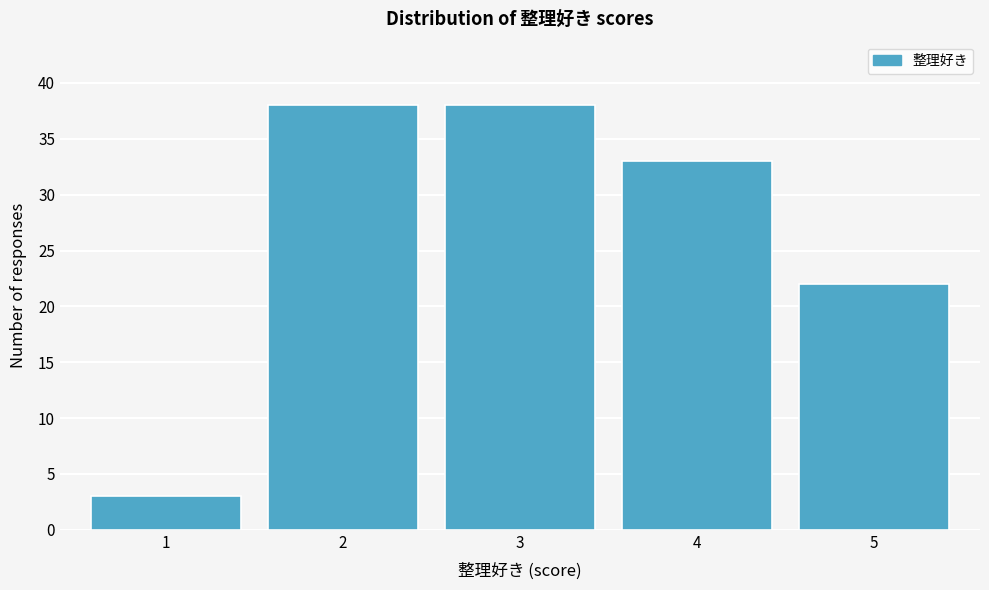

What is the height of the bar covering 0.5 to 1.5 on the x-axis? The values are not printed on the chart, so give them approximately, as read against the axis.

3